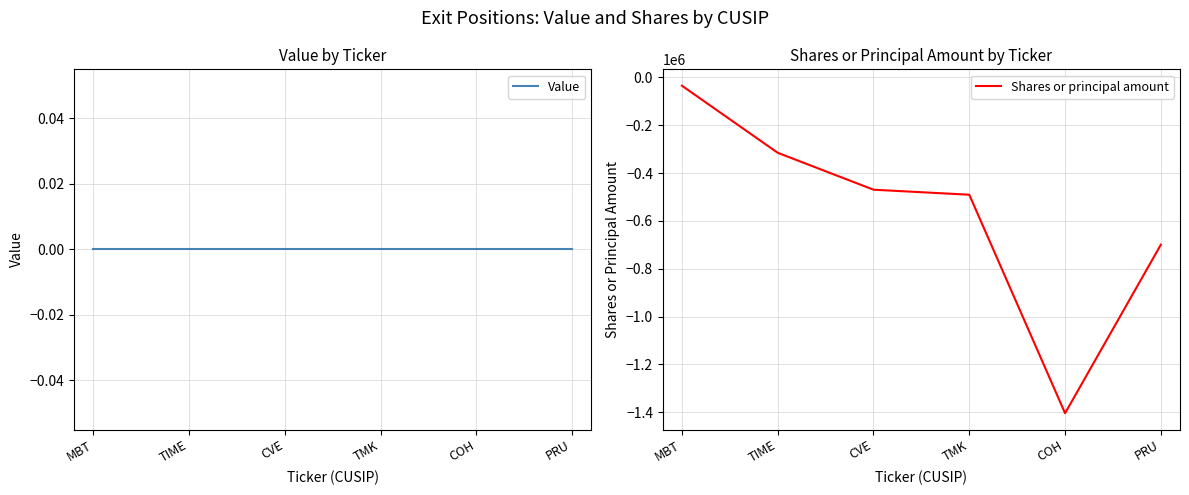

What is the difference between the highest and lowest values at MBT?

35130